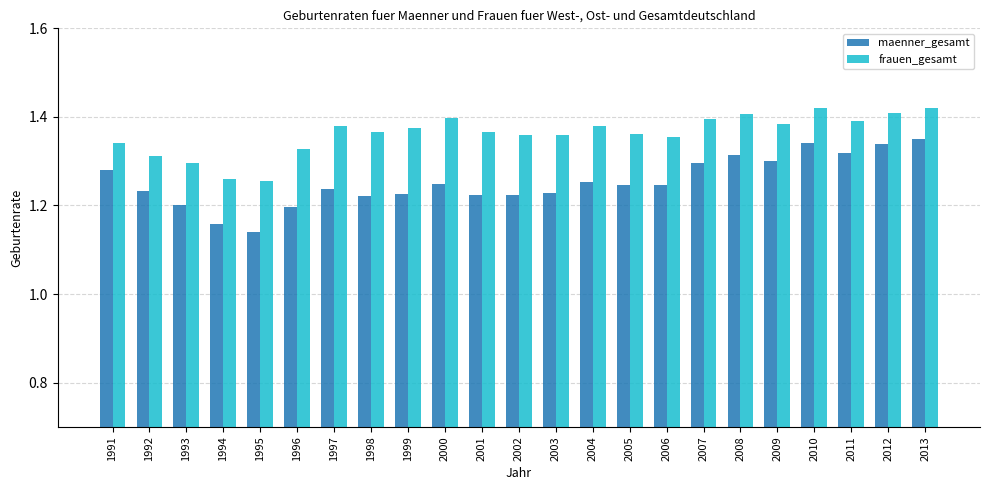

True or false: maenner_gesamt has a value of 1.2 at 1996.

True